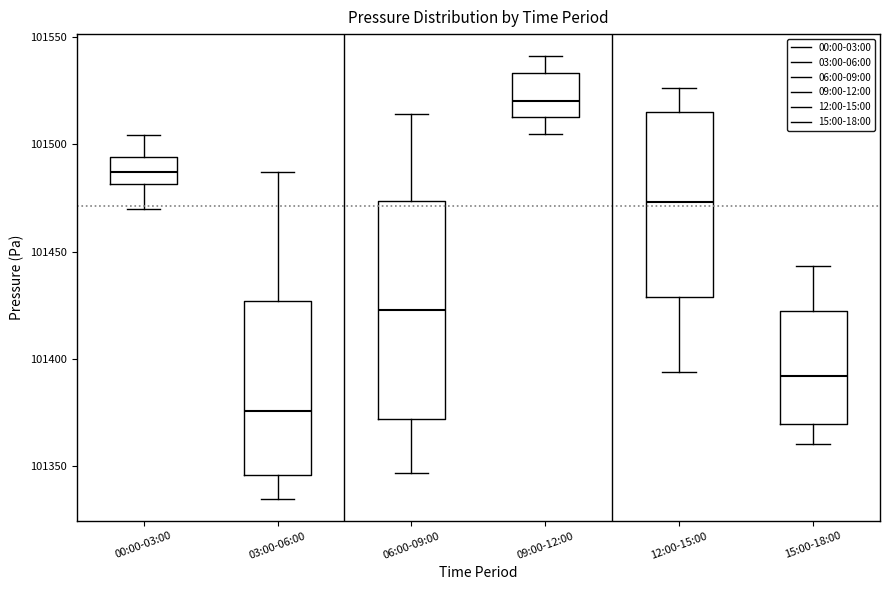

Reading left to right, read every box against the y-axis: the position of its median line, the range the box covers, and the ends of its whiskers. The values are not printed on the chart, so give them approximately, as read against the axis.

00:00-03:00: median 101485, box 101480 to 101495, whiskers 101470 to 101505
03:00-06:00: median 101375, box 101345 to 101425, whiskers 101335 to 101485
06:00-09:00: median 101425, box 101370 to 101475, whiskers 101345 to 101515
09:00-12:00: median 101520, box 101515 to 101535, whiskers 101505 to 101540
12:00-15:00: median 101475, box 101430 to 101515, whiskers 101395 to 101525
15:00-18:00: median 101390, box 101370 to 101425, whiskers 101360 to 101445